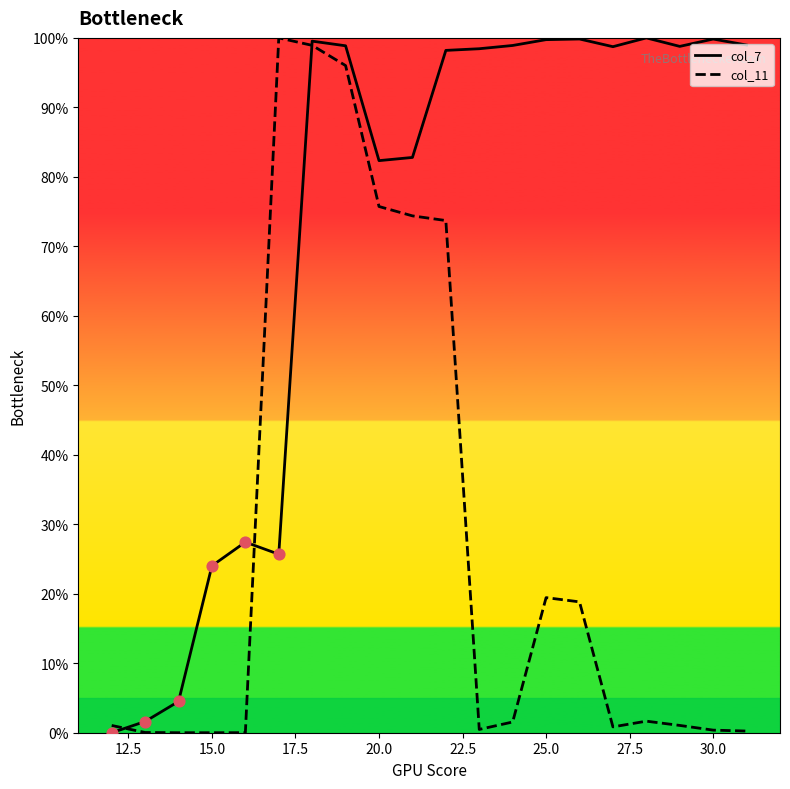

Which series has the largest total across all categories?

col_7